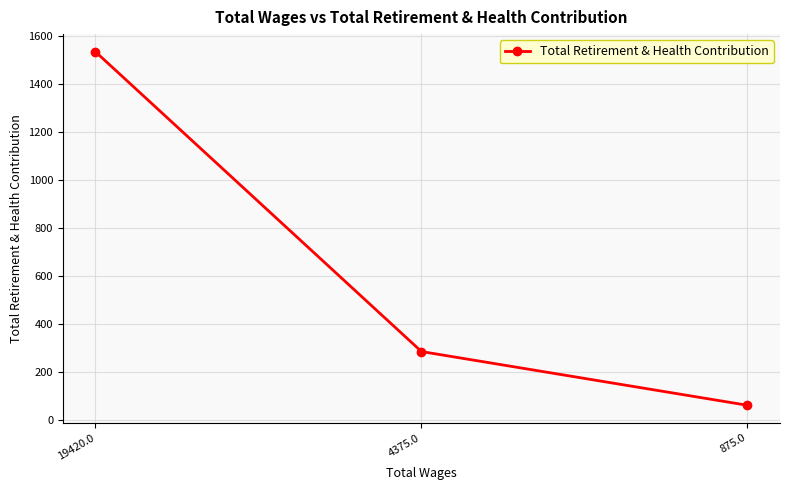

What is the change in value from 19420.0 to 875.0?

-1474